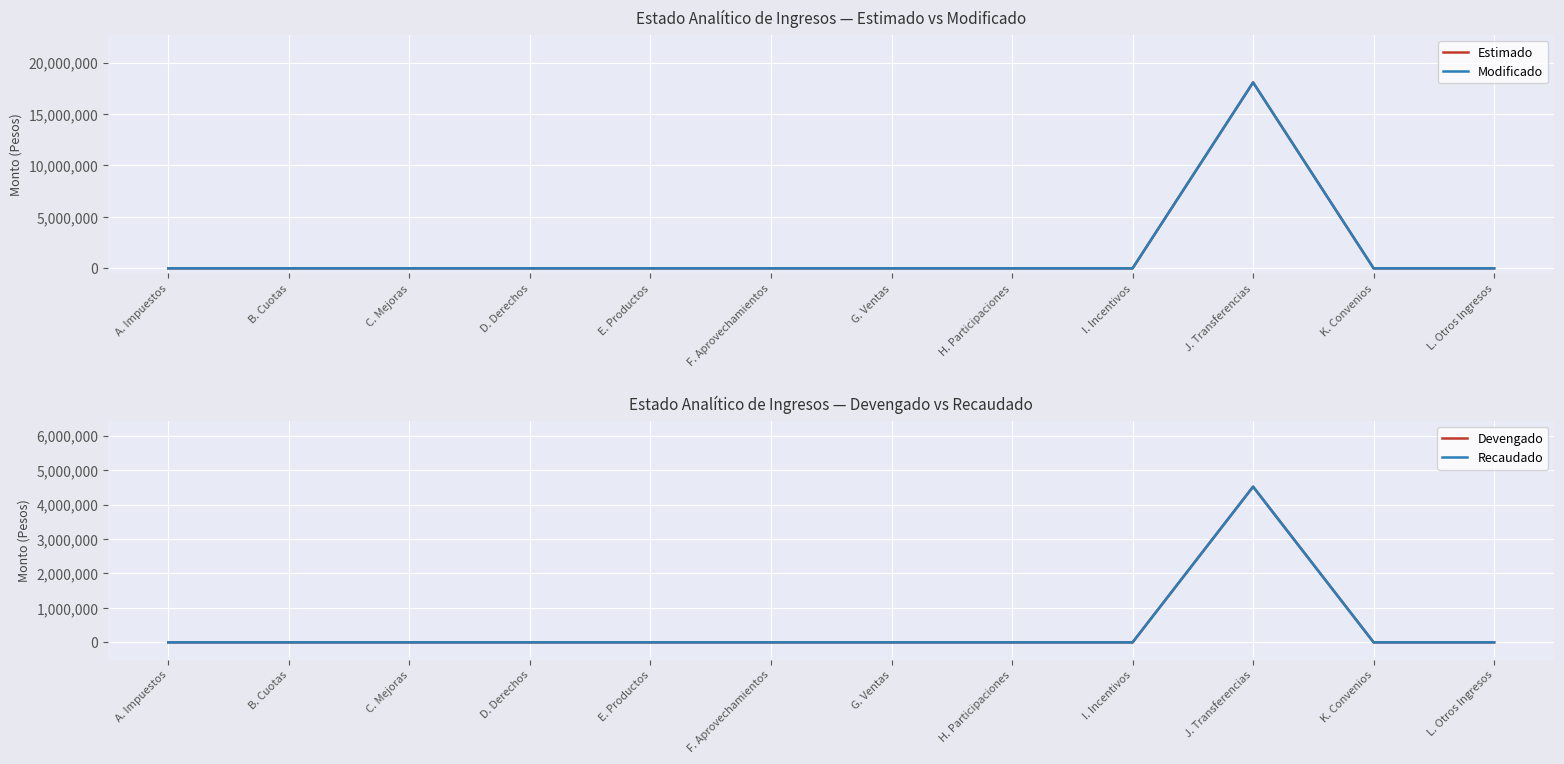

True or false: Devengado and Estimado intersect in this chart.

False